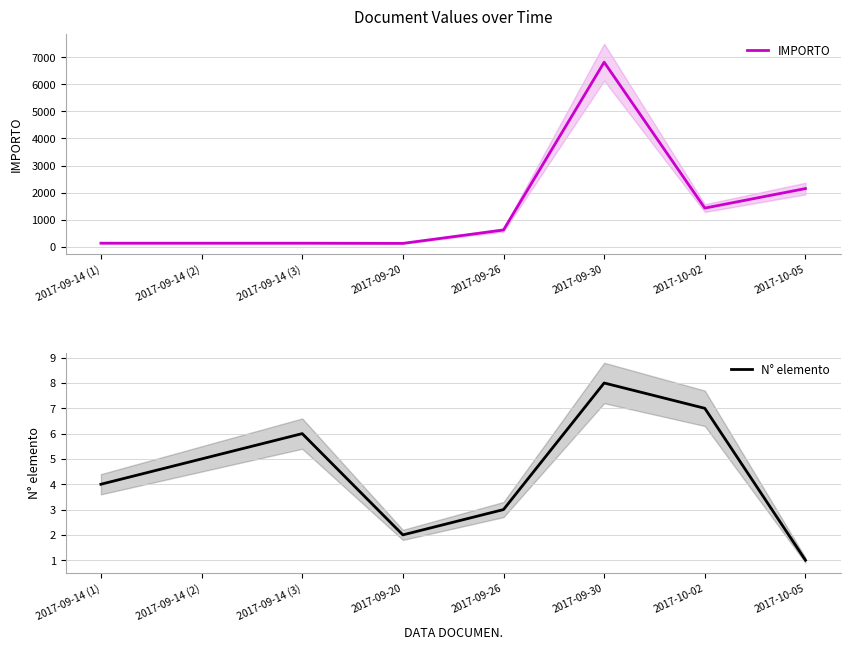

What is the difference between the maximum and minimum values in the IMPORTO series?

6684.7